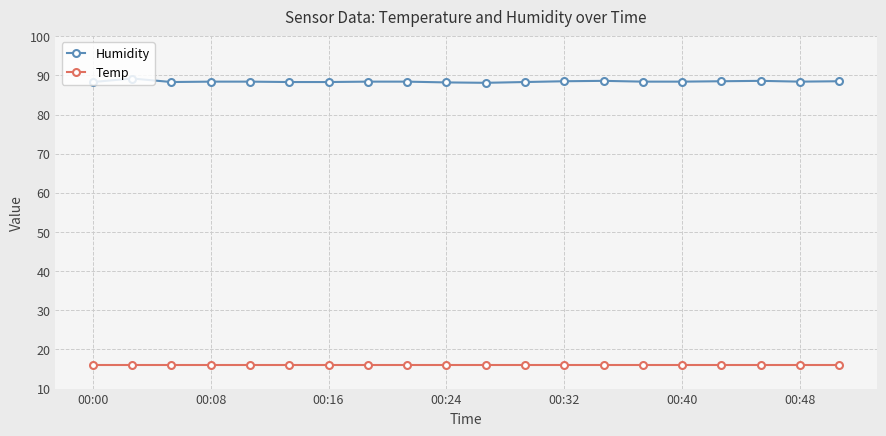

Which series has the largest total across all categories?

Humidity